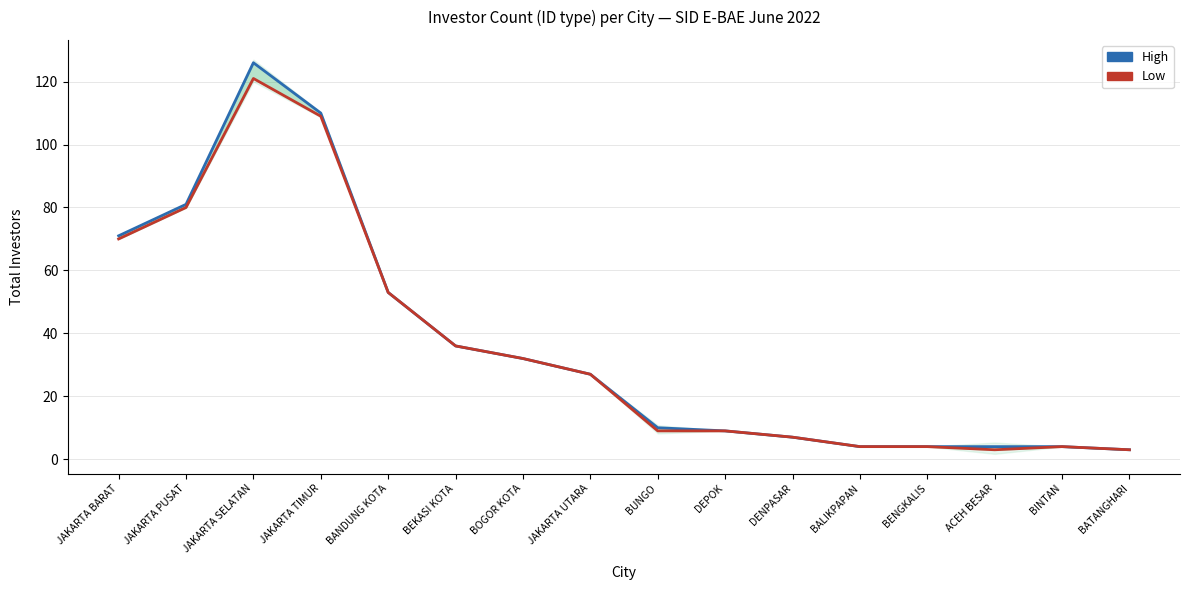

Rank the series by their average value, from lowest to highest.

Low, High